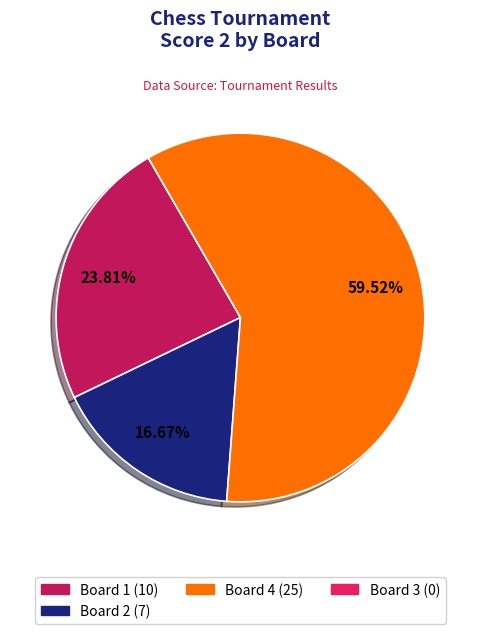

Does any single category account for the majority?

Yes